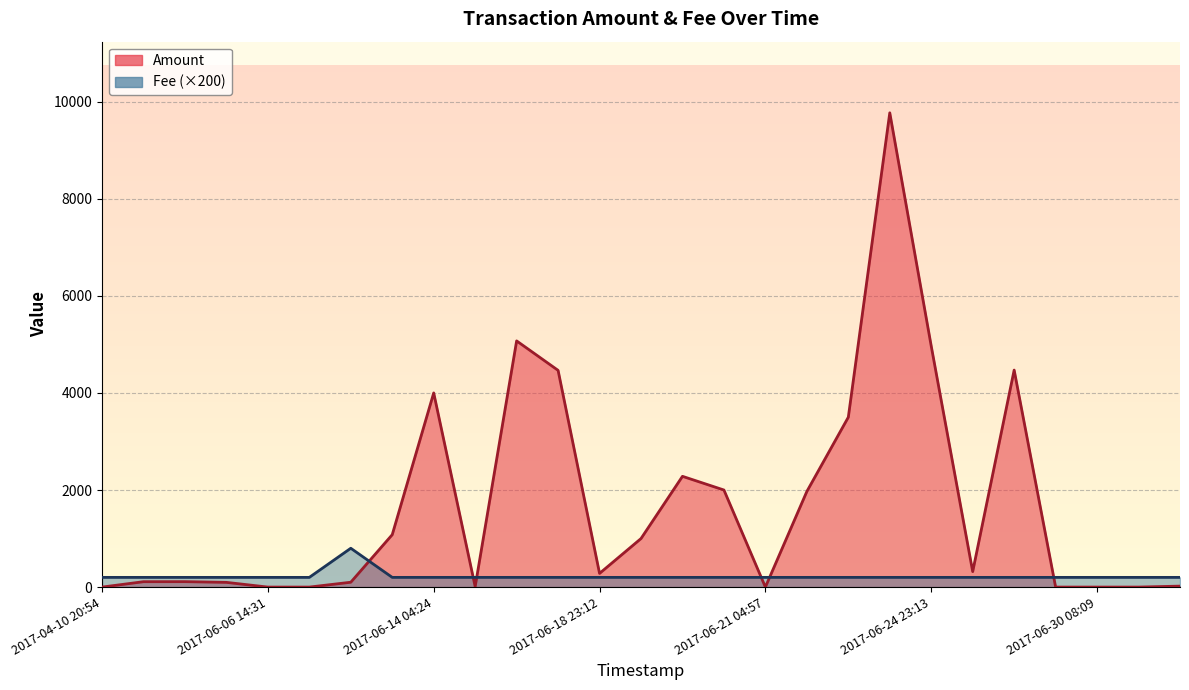

The value of Amount at 2017-06-24 23:12 is 13268.3. True or false?

False